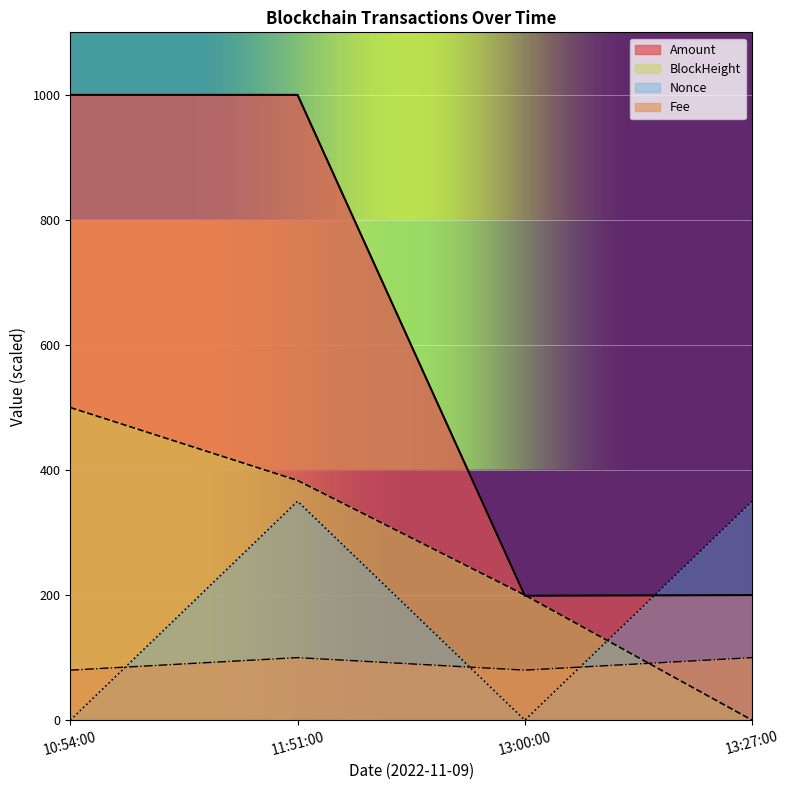

How many values in the Amount series exceed 999?

2